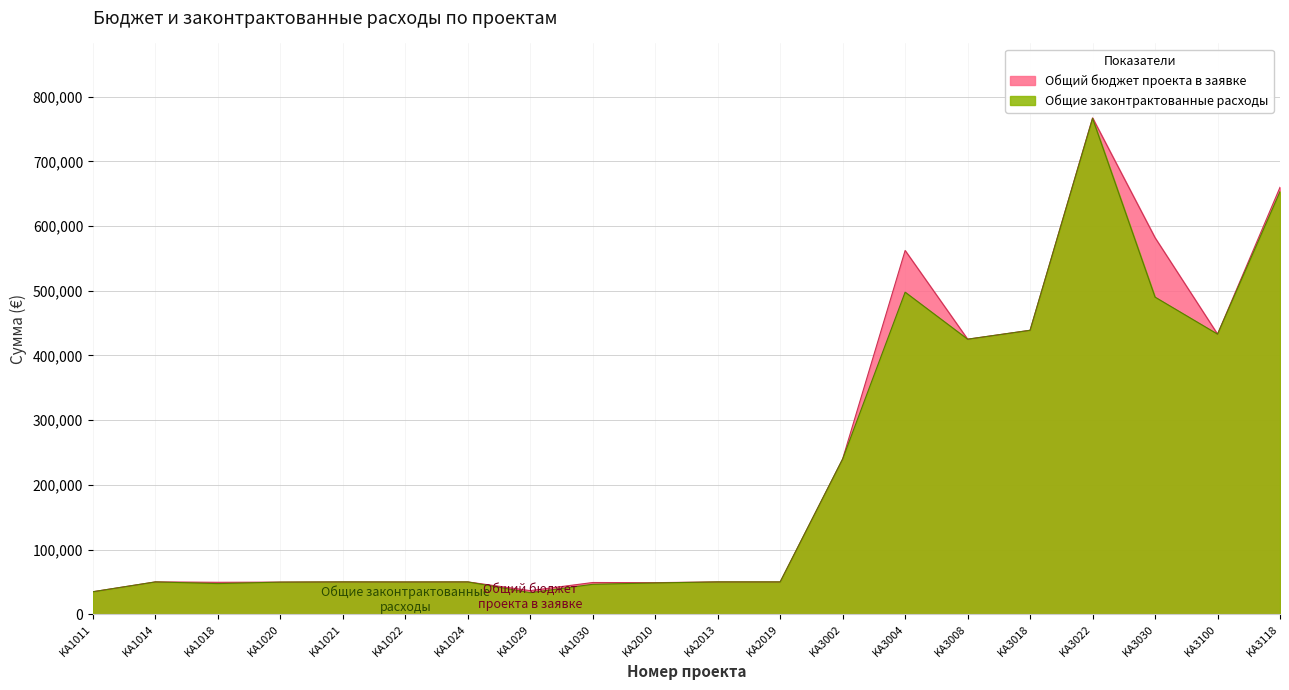

Where does the Общий бюджет проекта в заявке series first go above 50000?

KA3002